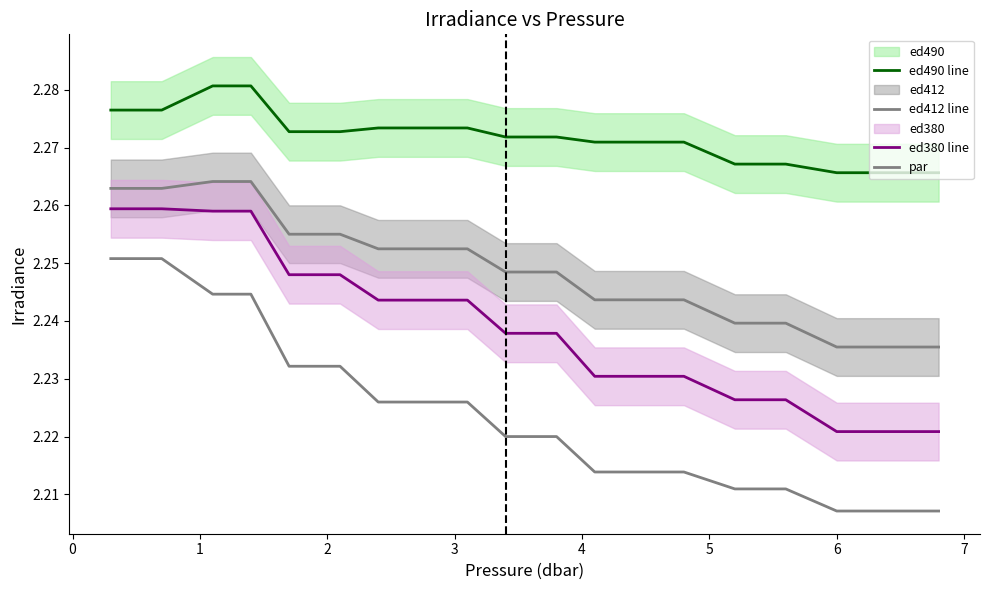

True or false: ed490 line has a value of 2.3 at 0.

True